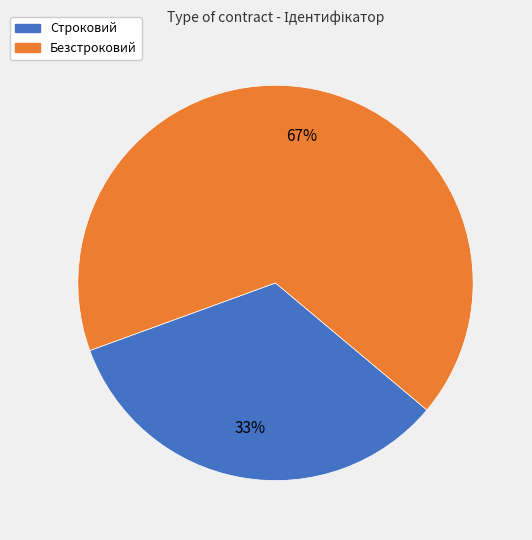

Is it true that Строковий is 21% of the pie?

False